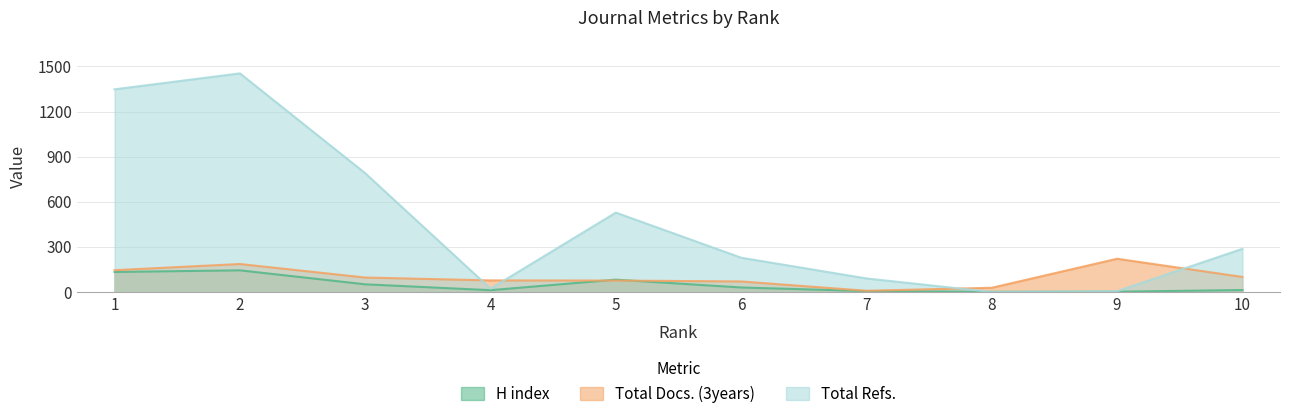

Is it true that Total Refs. equals 228 at 6?

True